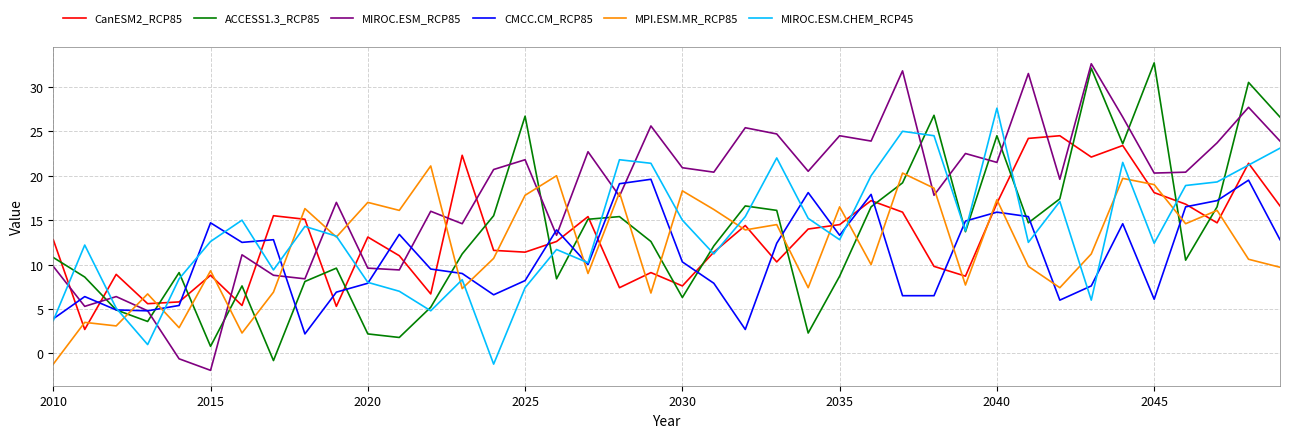

How many values in the MIROC.ESM_RCP85 series are below 20?

18